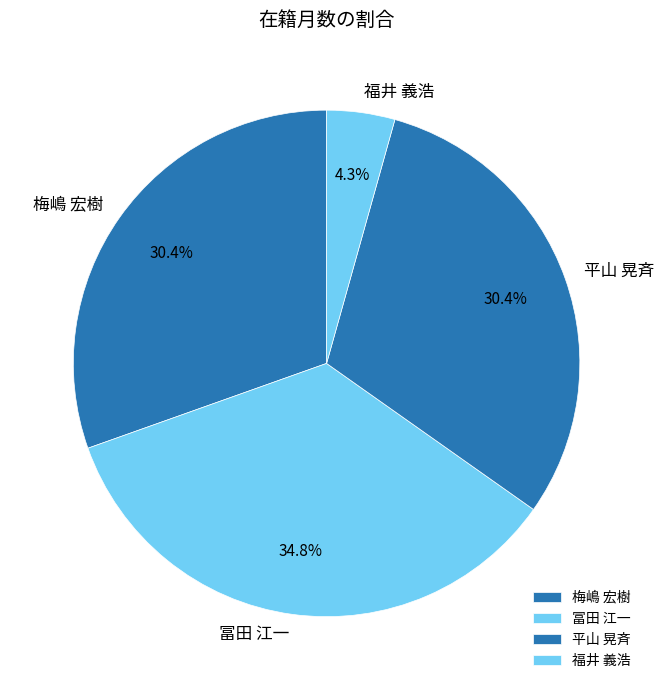

What percentage is NOT represented by 福井 義浩?

95.7%